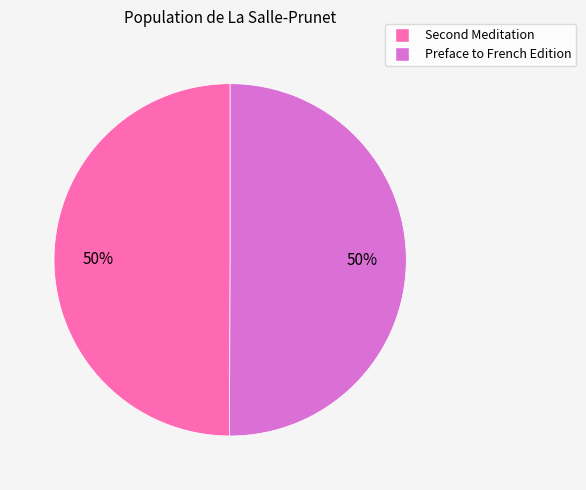

How many segments does this pie chart have?

2